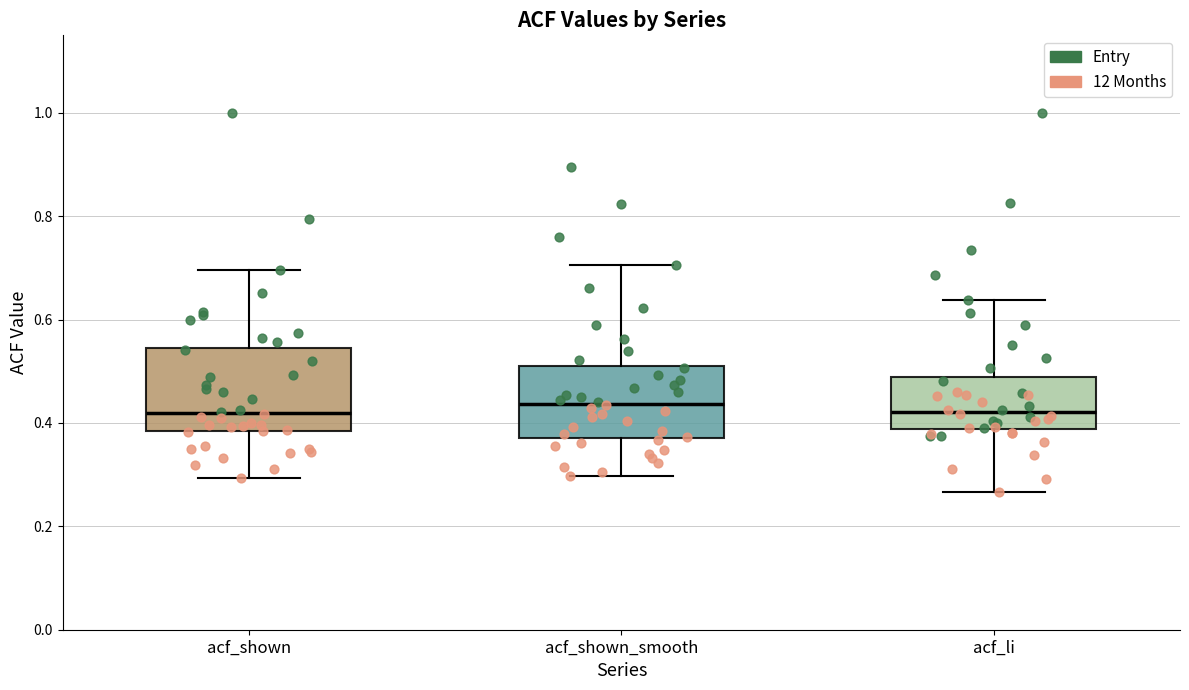

Comparing the boxes themselves (not the whiskers), which one is the tallest?

acf_shown